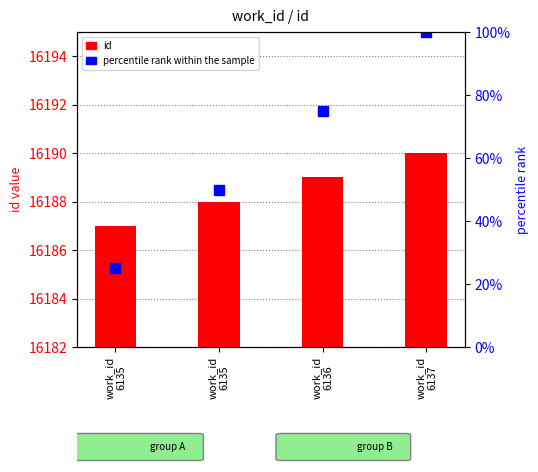

What is the value of the id bar at the 2nd from the left?

16187